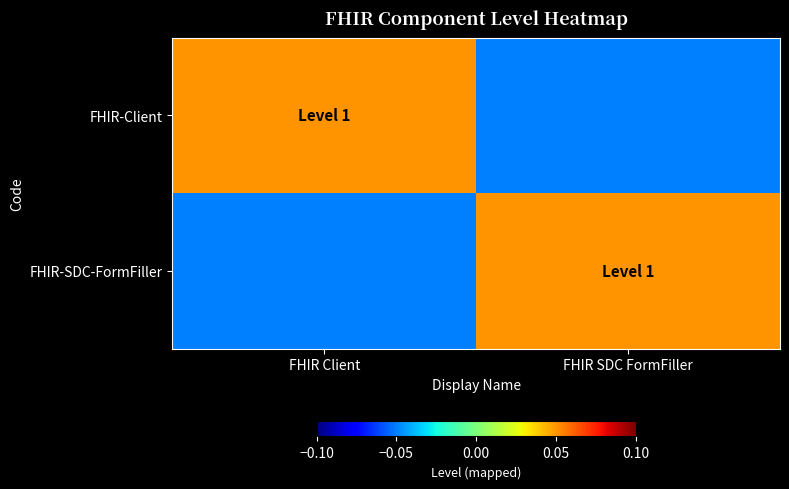

Which category has the highest value across all series?

FHIR Client